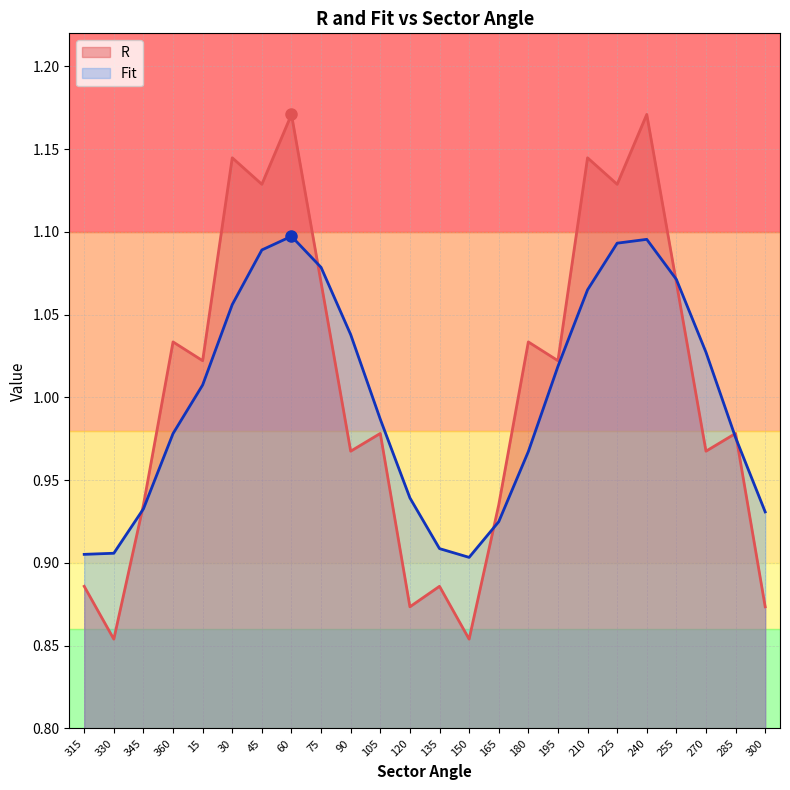

At which category is the sum across all series the highest?

60